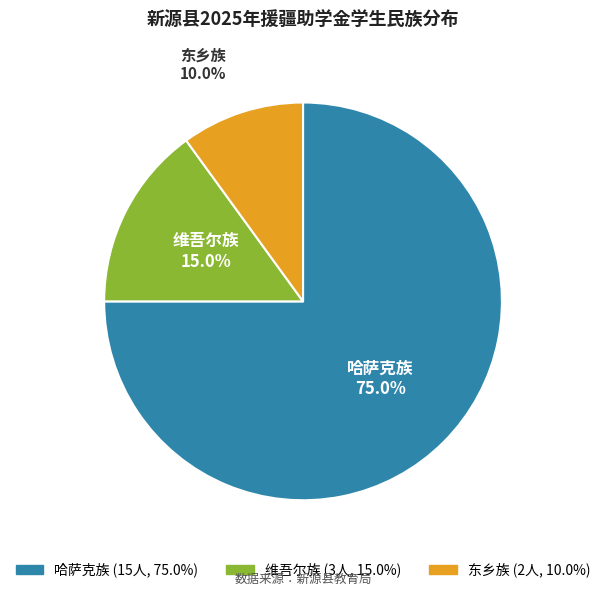

Combined, what portion of the pie is 哈萨克族 and 维吾尔族?

90.0%